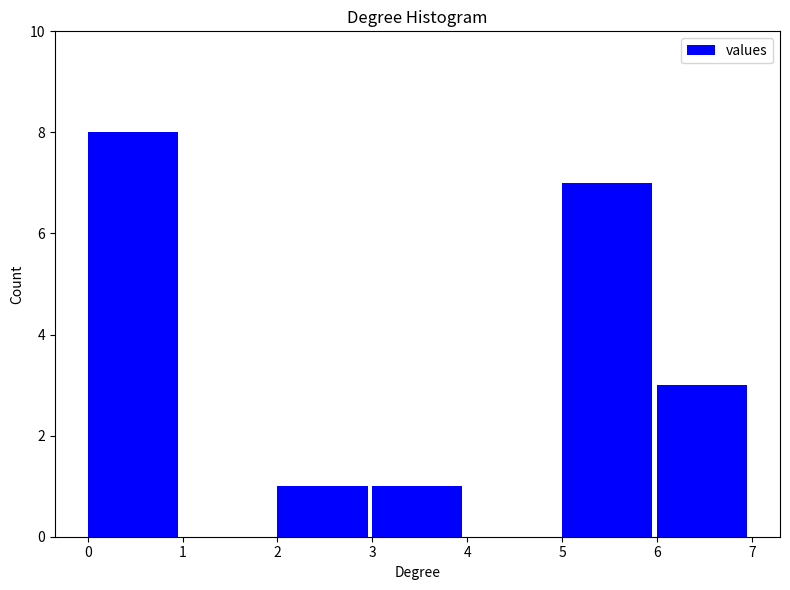

Reading left to right, list all the values displayed in this chart.

0=8	1=0	2=1	3=1	4=0	5=7	6=3